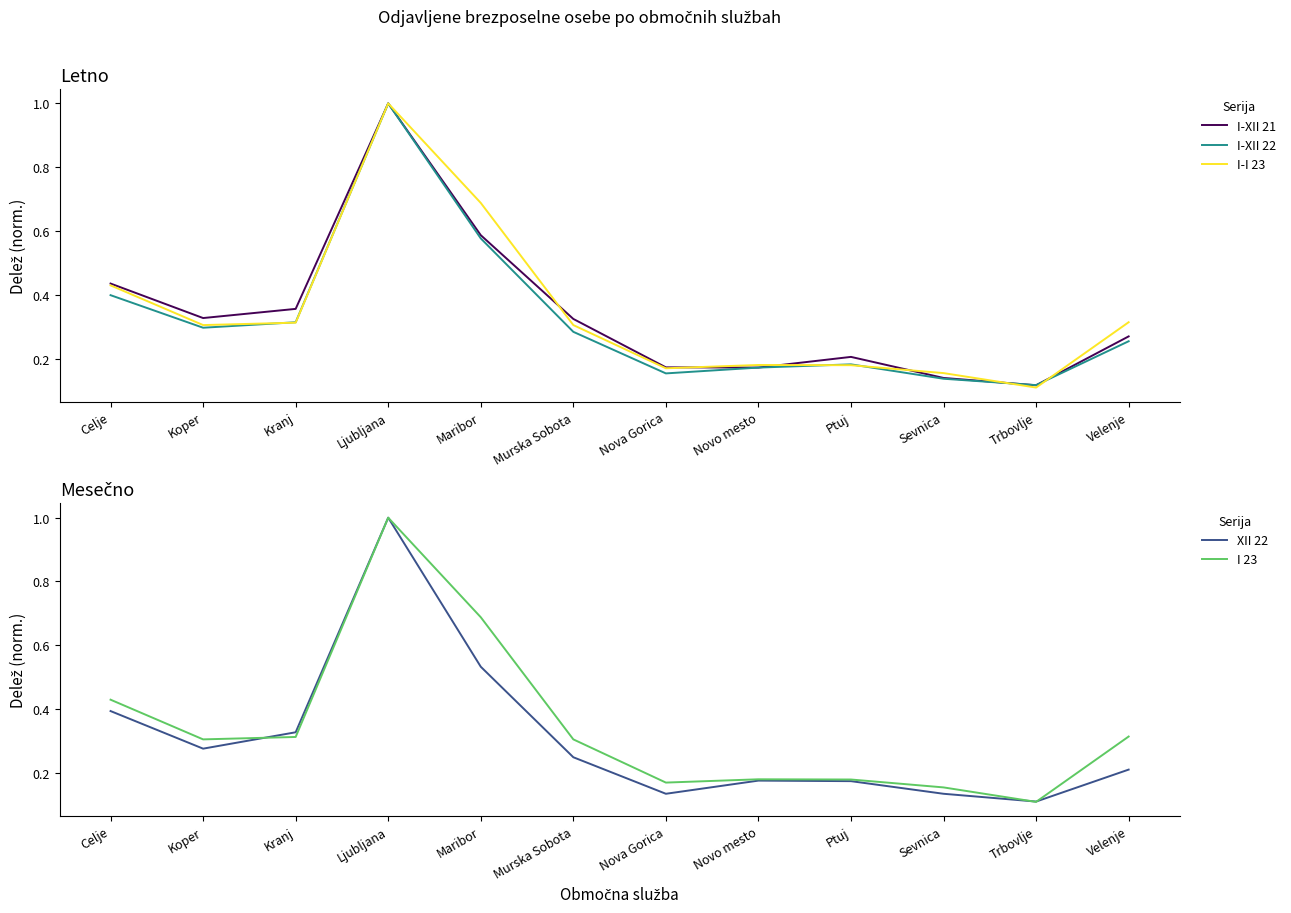

Which label corresponds to the largest value in the chart?

Ljubljana